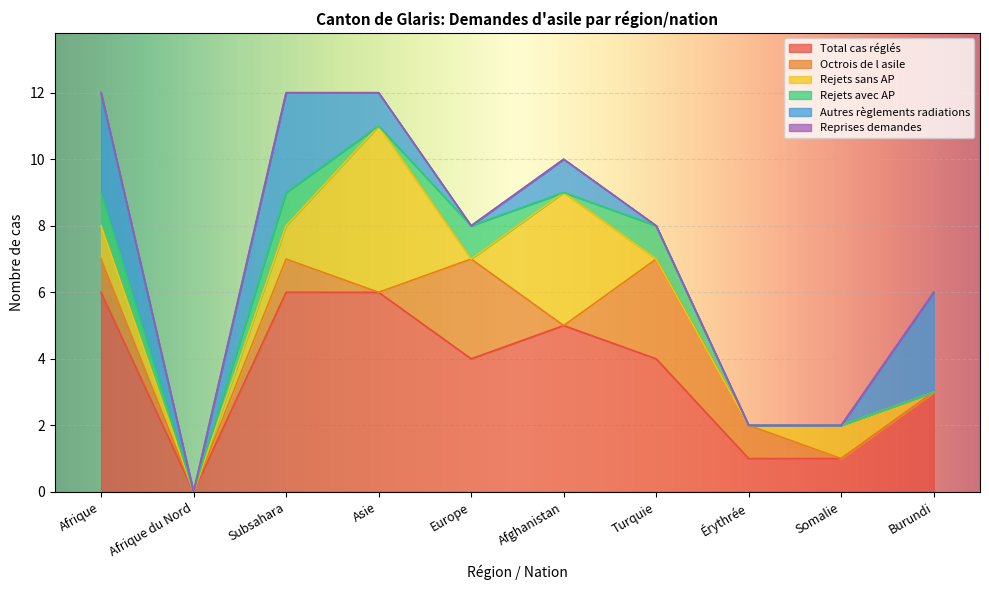

Rank the series at Somalie from highest to lowest value.

Total cas réglés, Rejets sans AP, Octrois de l asile, Rejets avec AP, Autres règlements radiations, Reprises demandes